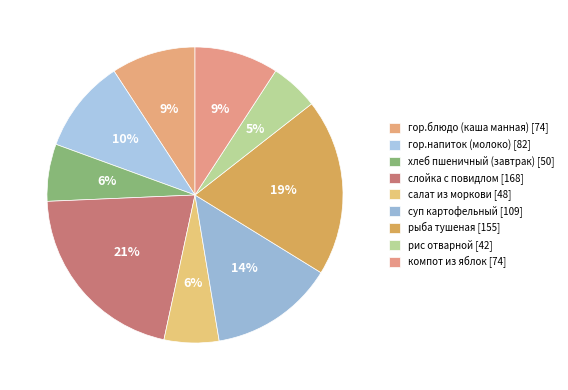

Which has a higher value, суп картофельный or рис отварной?

суп картофельный